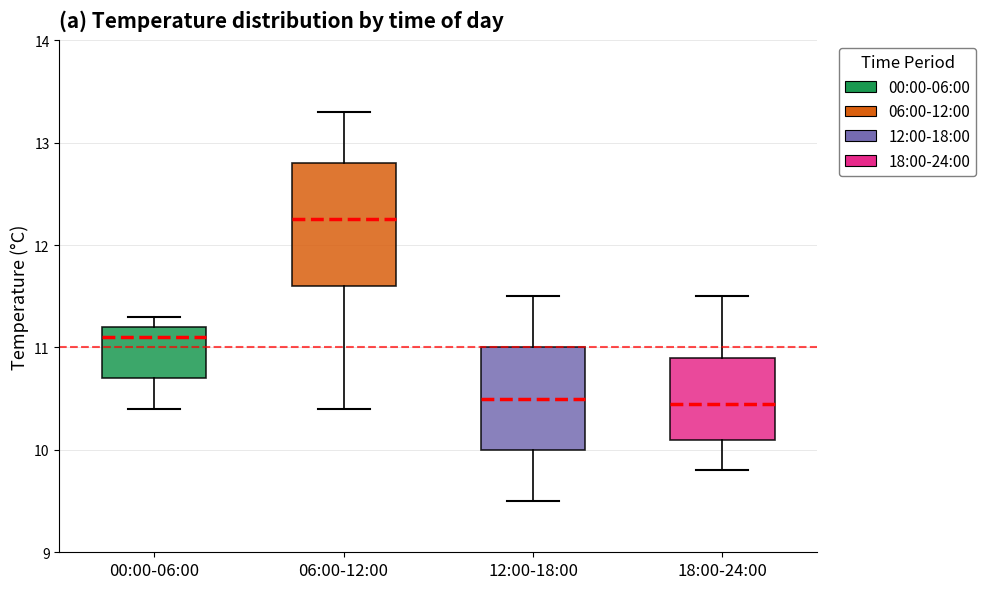

Where does the upper whisker of the box for 12:00-18:00 end on the y-axis? The values are not printed on the chart, so give them approximately, as read against the axis.

11.5